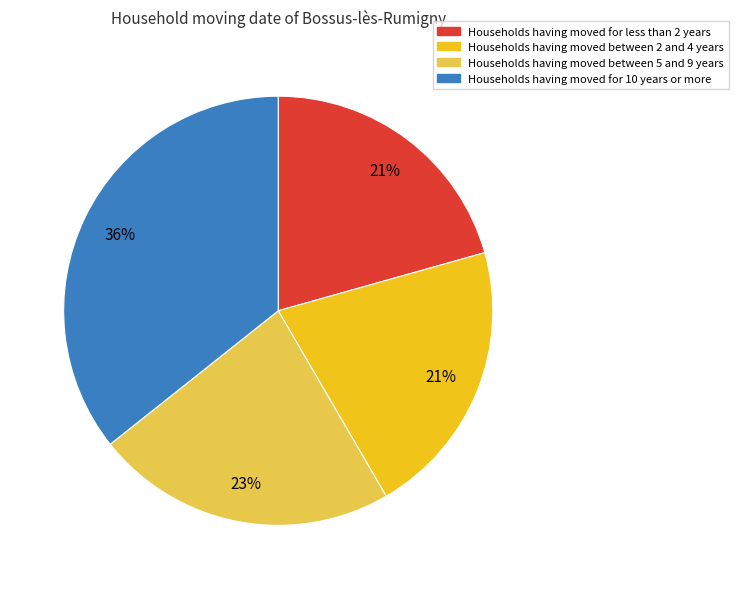

Is there a majority slice in this chart?

No